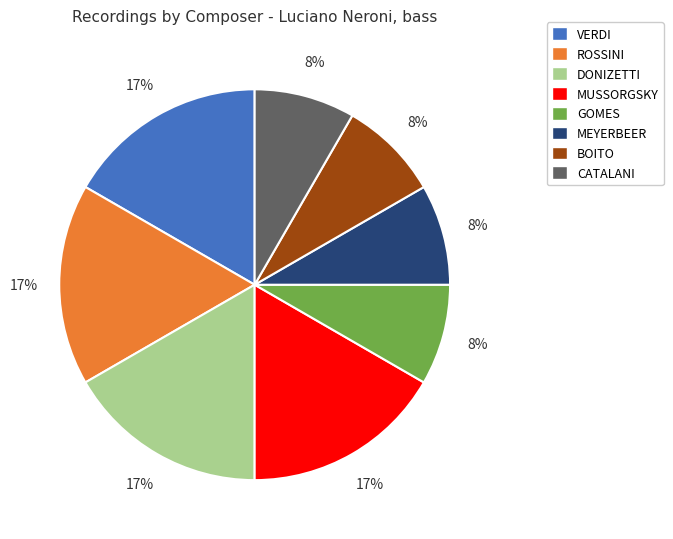

Count the number of slices in the pie.

8